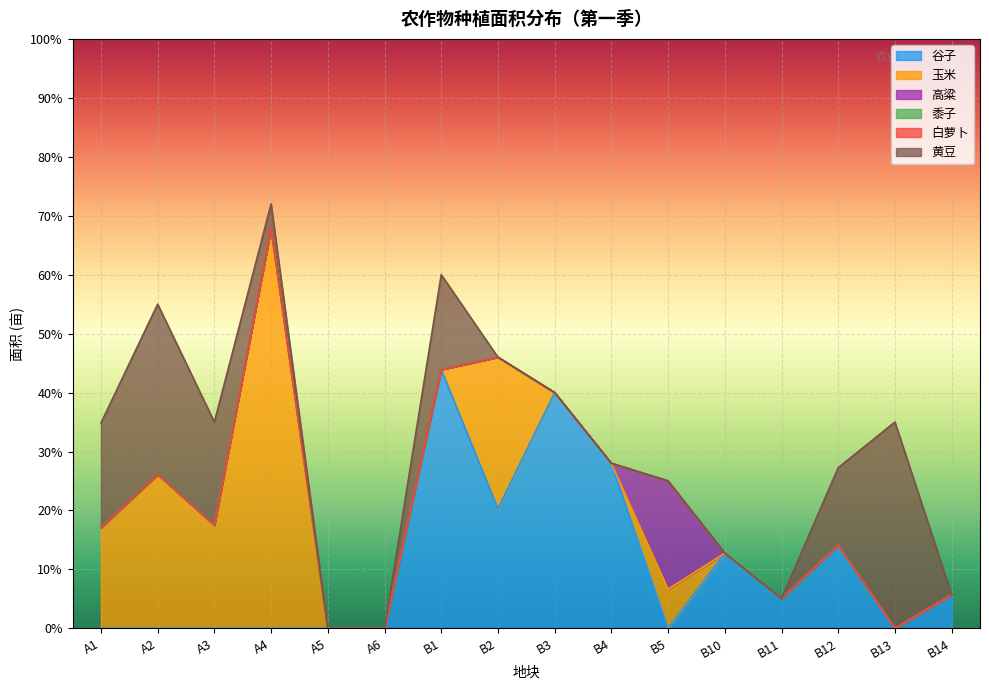

What is the label of the 14th point from the left?

B12